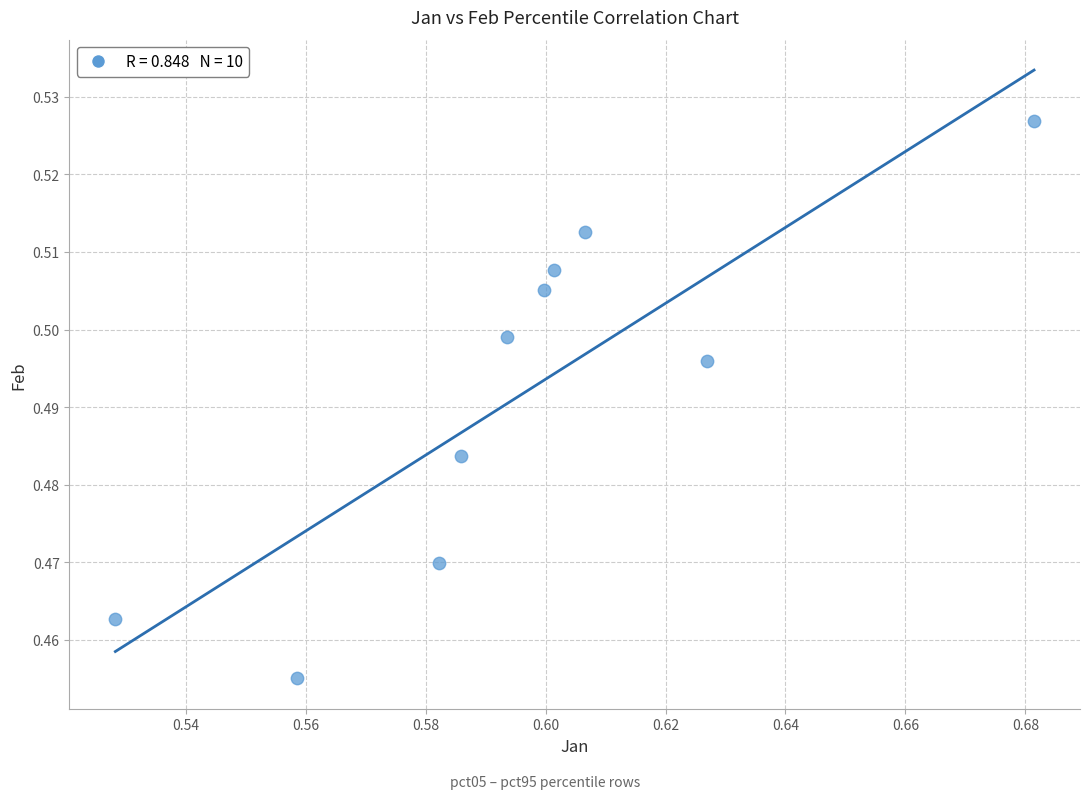

What is the average X value?

0.6